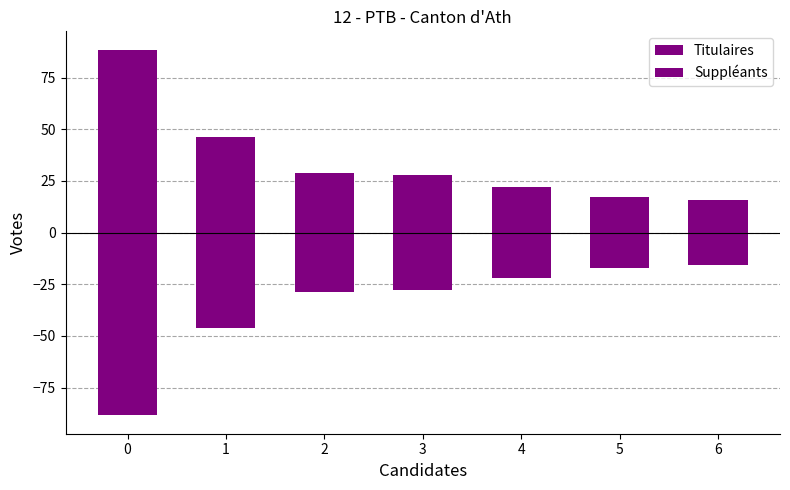

Which series has the largest range (max minus min)?

Titulaires